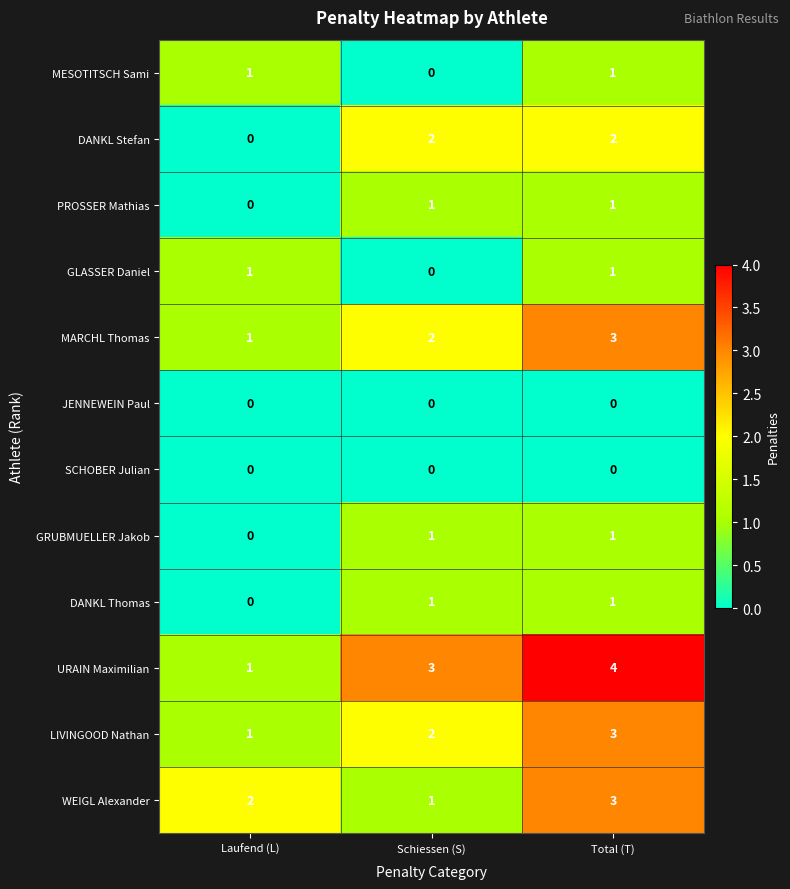

Which series has the widest spread of values?

URAIN Maximilian